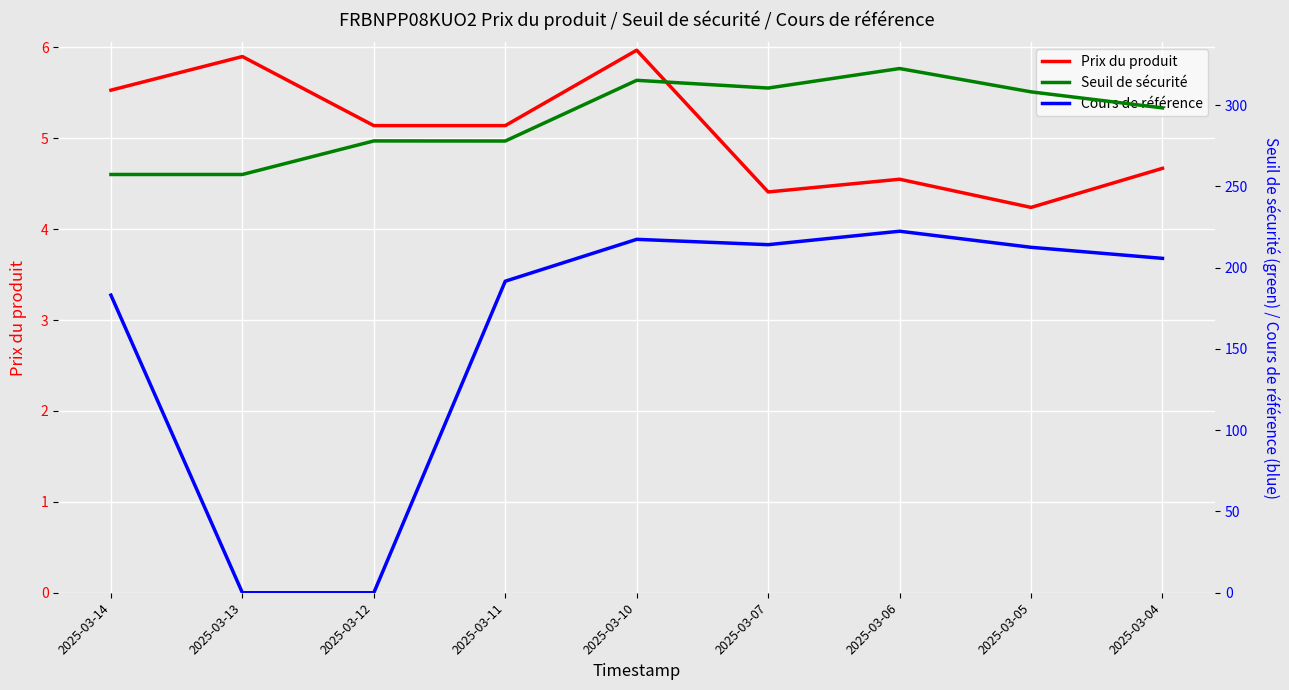

List the series in order of their overall mean, highest first.

Seuil de sécurité, Cours de référence, Prix du produit